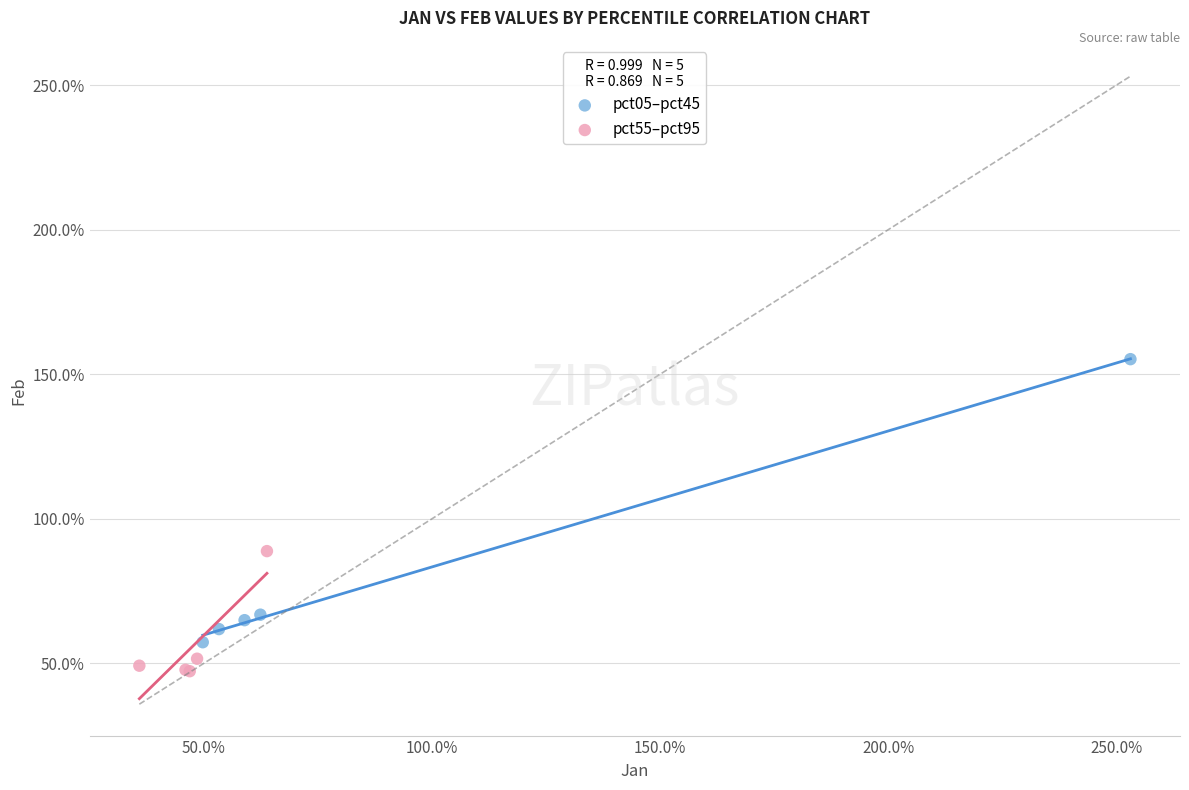

What are all the series names shown in the legend?

pct05–pct45, pct55–pct95